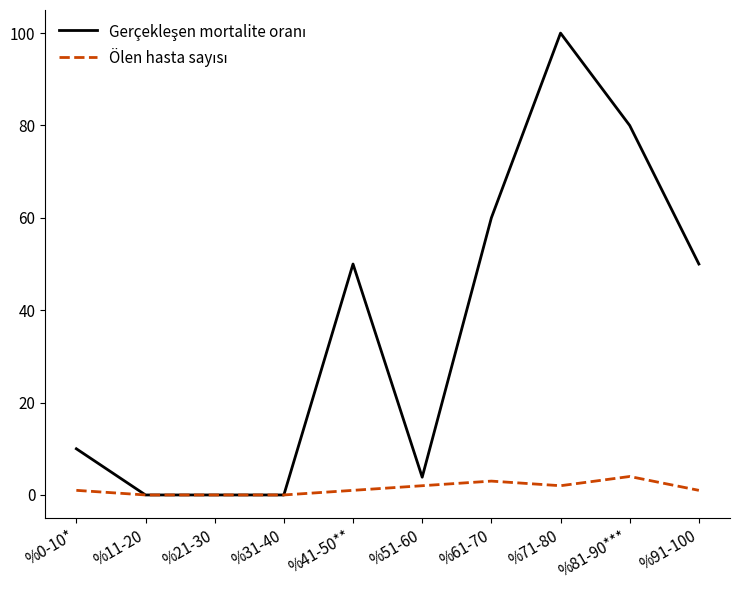

What is the greatest value displayed?

100.0